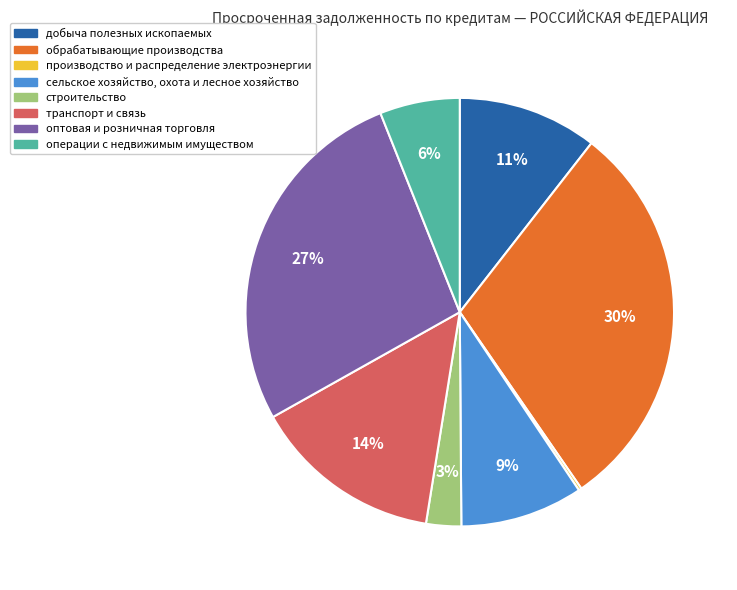

To the nearest percent, what is the difference between the largest and smallest slice percentages?

30%